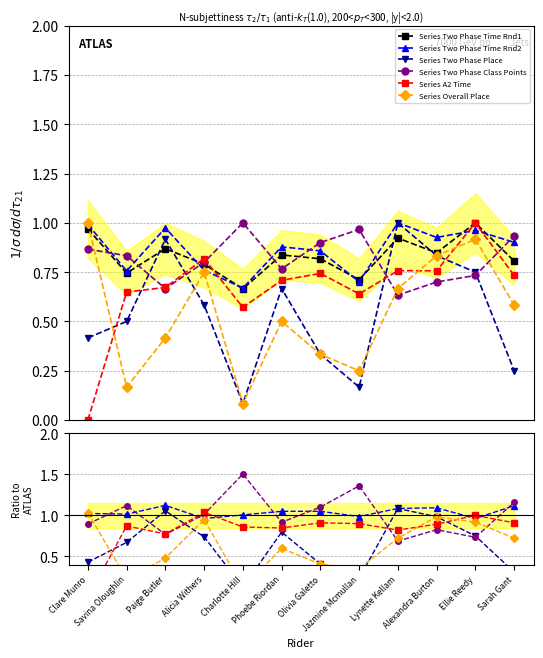

True or false: Series Overall Place has more than 1 interior local peaks.

True